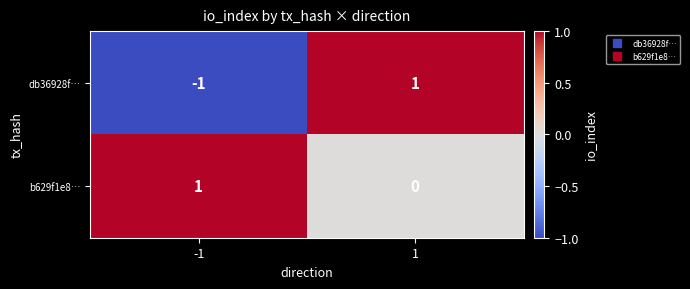

How many data points in b629f1e8… are less than 1?

1